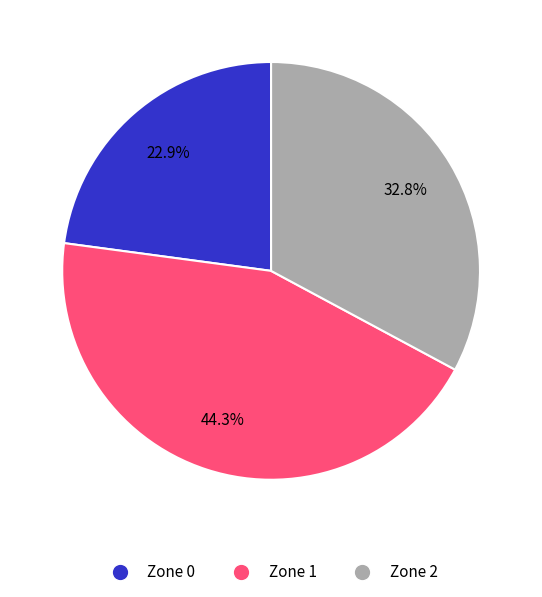

What is the smallest slice in the pie chart?

Zone 0